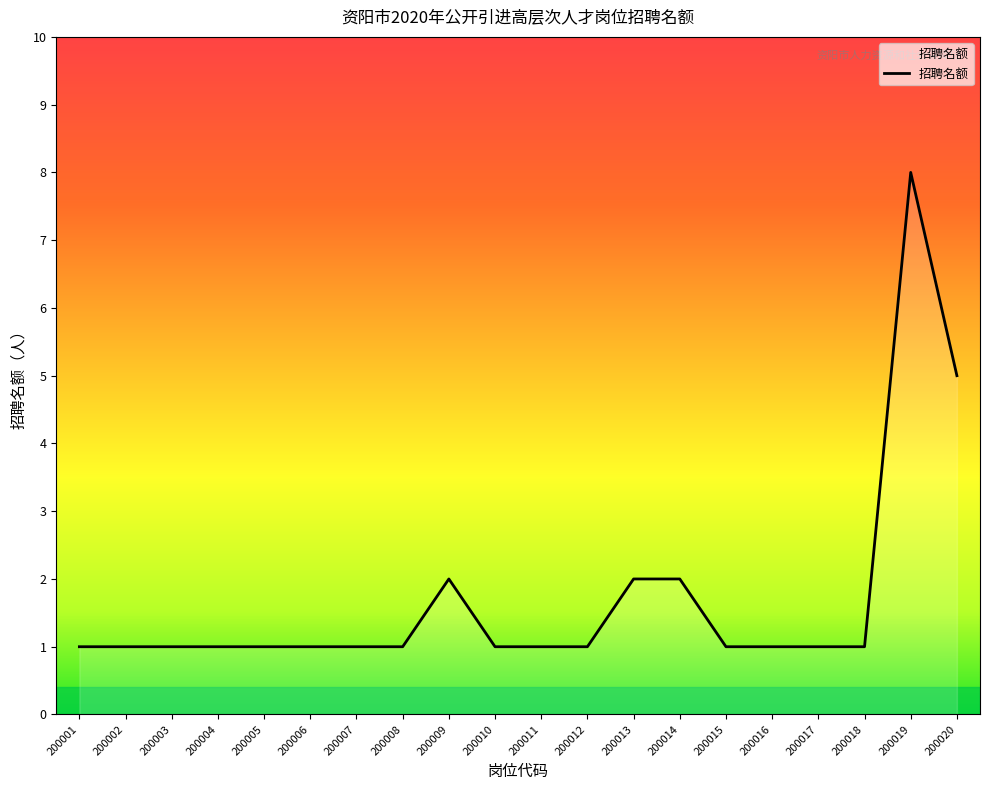

What is the difference between the maximum and minimum values?

7